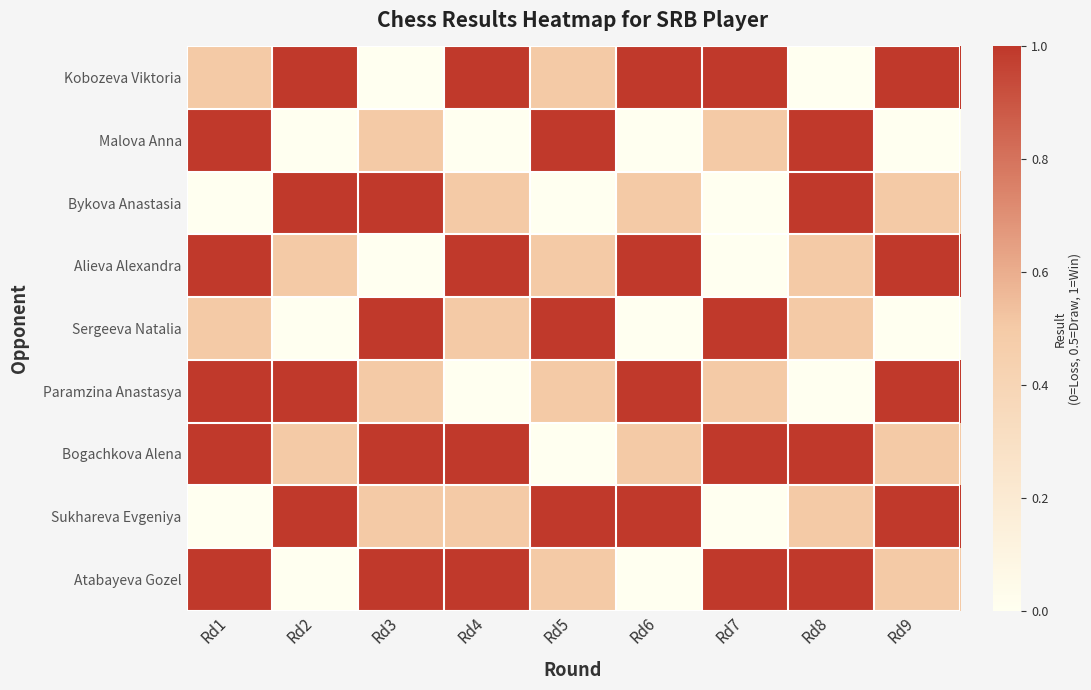

Reading left to right, transcribe all the data shown in this chart.

Kobozeva Viktoria: Rd1=0.5	Rd2=1.0	Rd3=0.0	Rd4=1.0	Rd5=0.5	Rd6=1.0	Rd7=1.0	Rd8=0.0	Rd9=1.0
Malova Anna: Rd1=1.0	Rd2=0.0	Rd3=0.5	Rd4=0.0	Rd5=1.0	Rd6=0.0	Rd7=0.5	Rd8=1.0	Rd9=0.0
Bykova Anastasia: Rd1=0.0	Rd2=1.0	Rd3=1.0	Rd4=0.5	Rd5=0.0	Rd6=0.5	Rd7=0.0	Rd8=1.0	Rd9=0.5
Alieva Alexandra: Rd1=1.0	Rd2=0.5	Rd3=0.0	Rd4=1.0	Rd5=0.5	Rd6=1.0	Rd7=0.0	Rd8=0.5	Rd9=1.0
Sergeeva Natalia: Rd1=0.5	Rd2=0.0	Rd3=1.0	Rd4=0.5	Rd5=1.0	Rd6=0.0	Rd7=1.0	Rd8=0.5	Rd9=0.0
Paramzina Anastasya: Rd1=1.0	Rd2=1.0	Rd3=0.5	Rd4=0.0	Rd5=0.5	Rd6=1.0	Rd7=0.5	Rd8=0.0	Rd9=1.0
Bogachkova Alena: Rd1=1.0	Rd2=0.5	Rd3=1.0	Rd4=1.0	Rd5=0.0	Rd6=0.5	Rd7=1.0	Rd8=1.0	Rd9=0.5
Sukhareva Evgeniya: Rd1=0.0	Rd2=1.0	Rd3=0.5	Rd4=0.5	Rd5=1.0	Rd6=1.0	Rd7=0.0	Rd8=0.5	Rd9=1.0
Atabayeva Gozel: Rd1=1.0	Rd2=0.0	Rd3=1.0	Rd4=1.0	Rd5=0.5	Rd6=0.0	Rd7=1.0	Rd8=1.0	Rd9=0.5